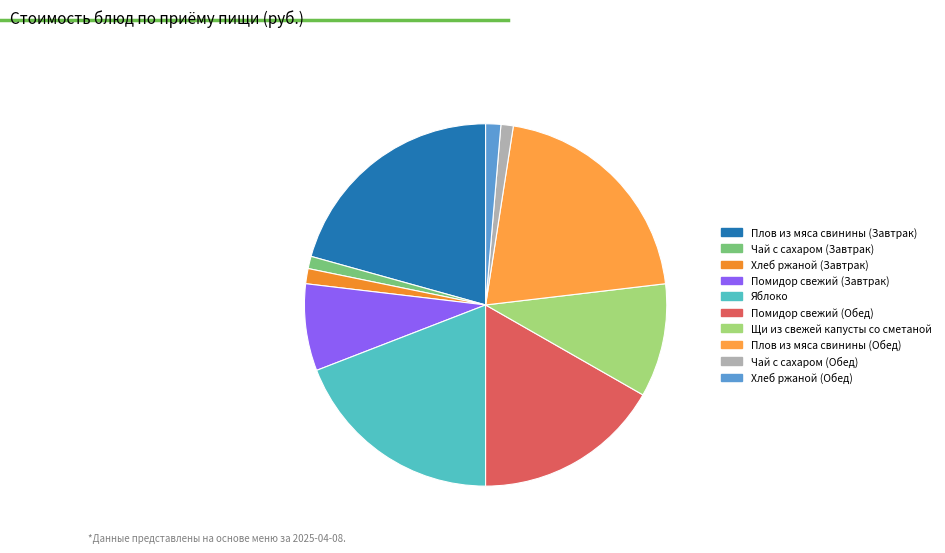

Count the number of slices in the pie.

10